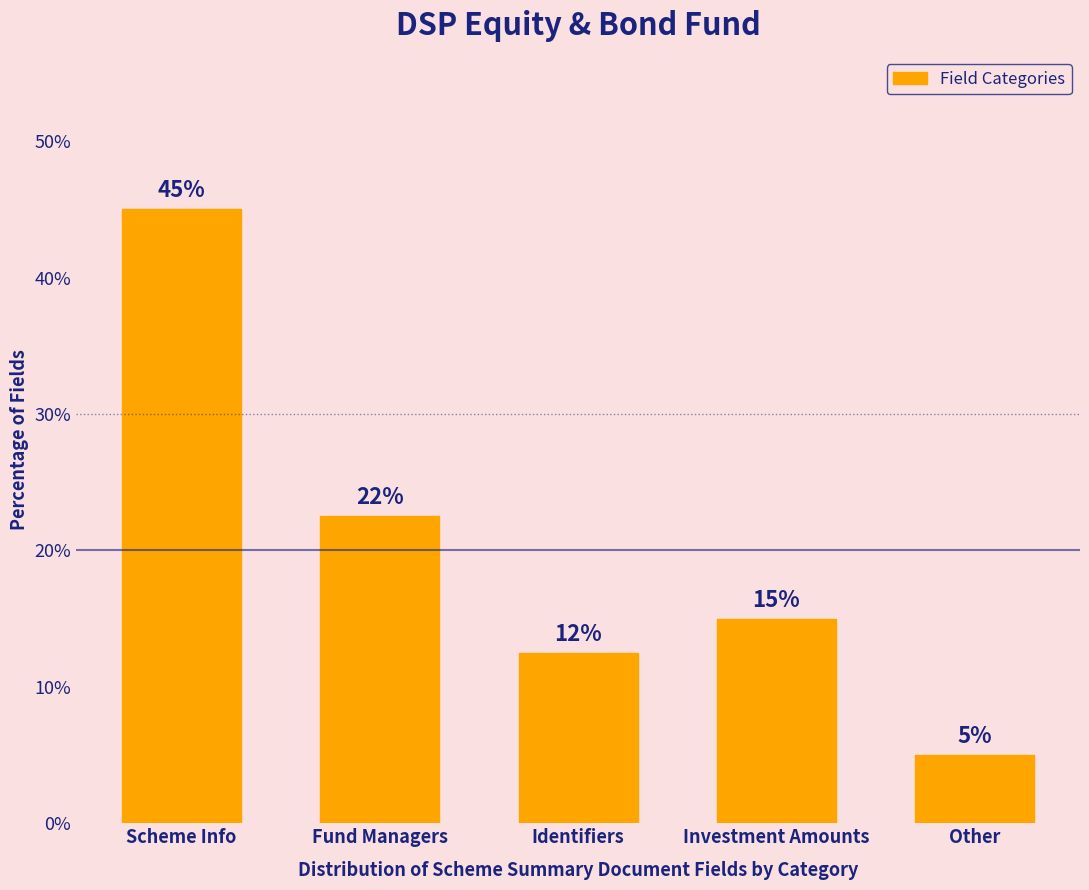

What is the ratio of the value at Identifiers to the value at Investment Amounts?

0.8